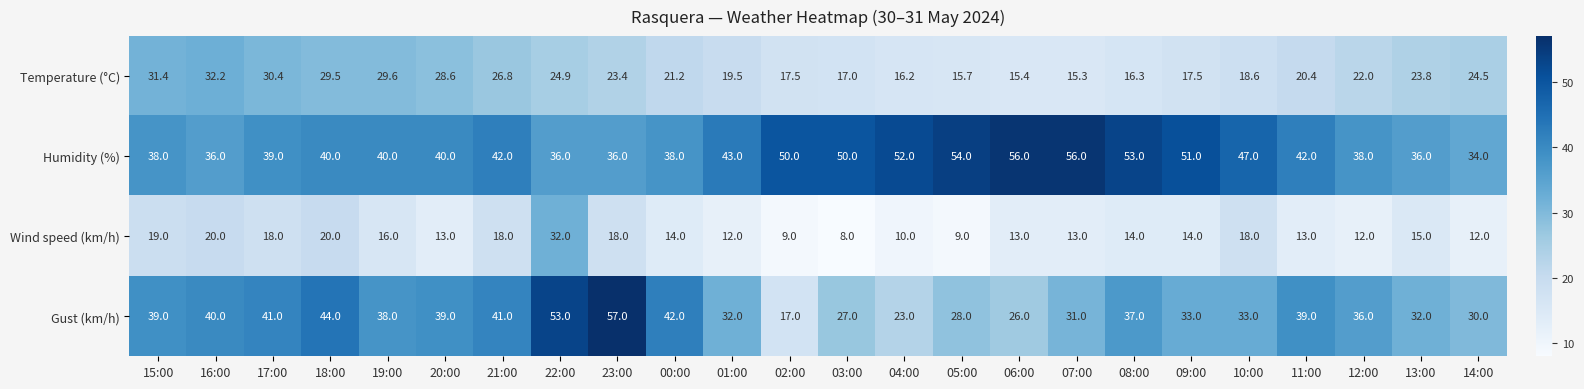

At 06:00, list the series in order from largest to smallest.

Humidity (%), Gust (km/h), Temperature (°C), Wind speed (km/h)